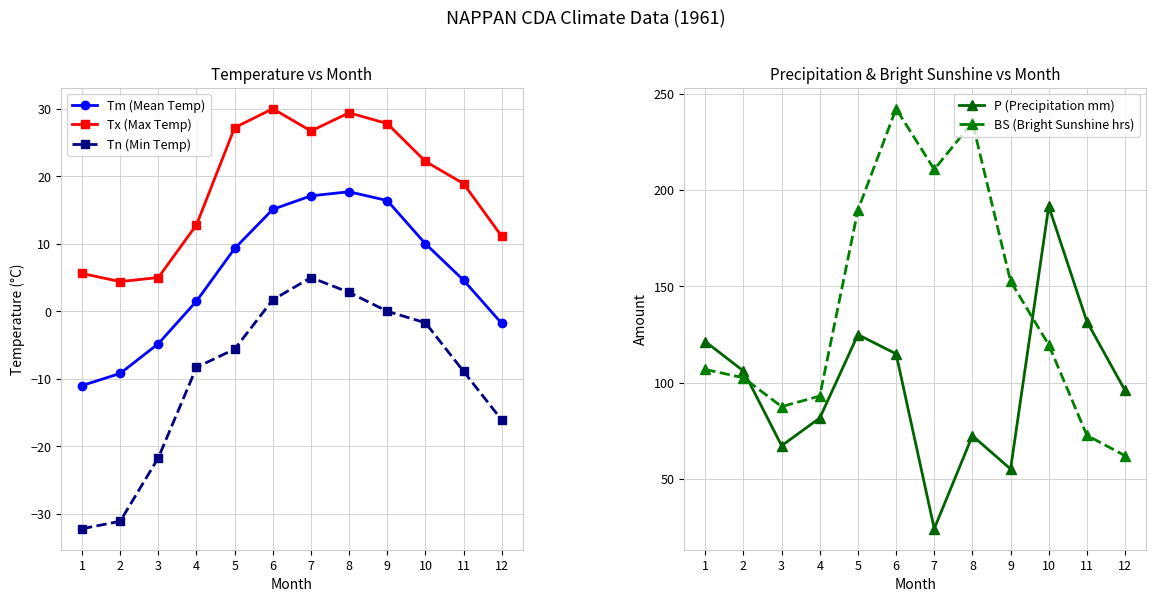

What is the highest value of the Tn (Min Temp) series?

5.0